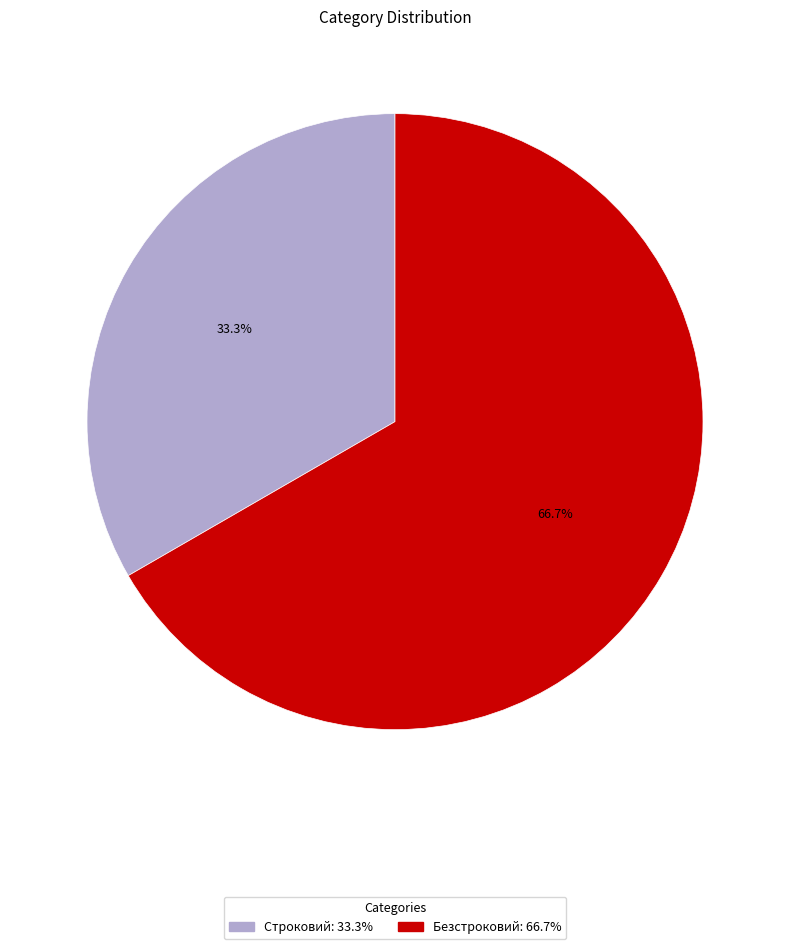

How many slices are in this pie chart?

2